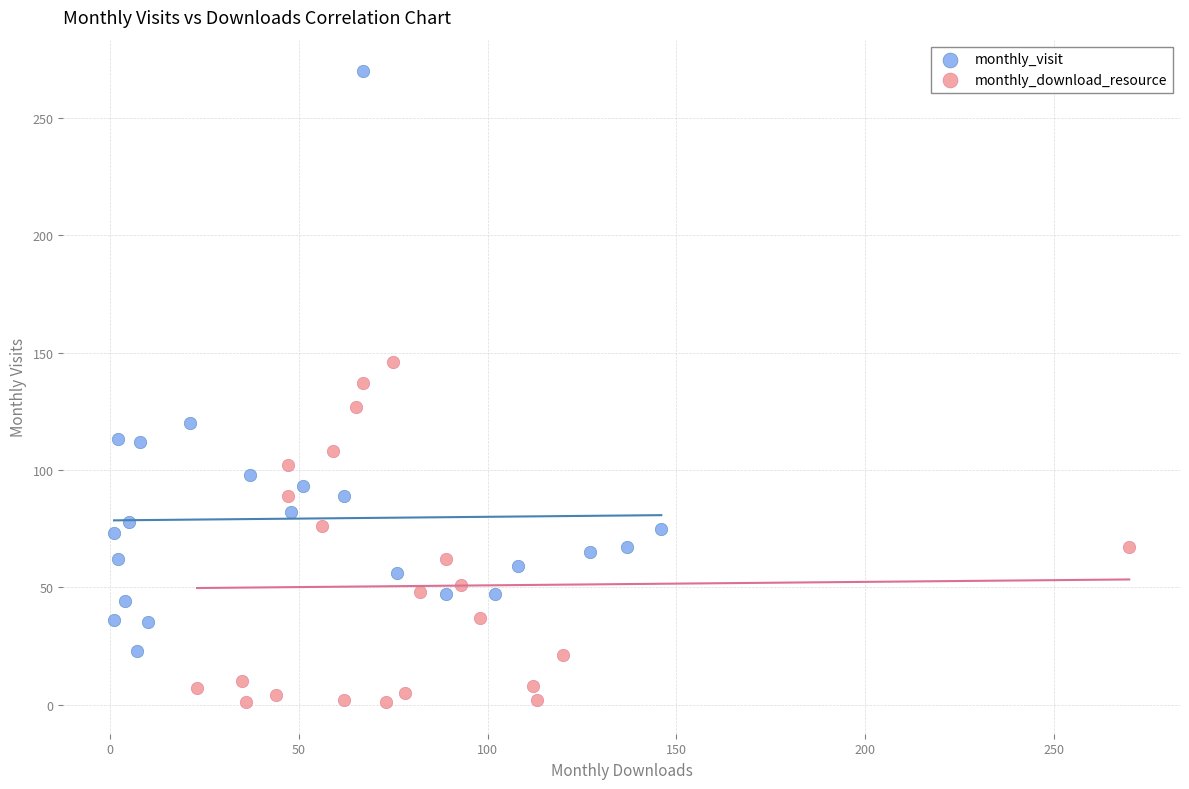

What are all the series names shown in the legend?

monthly_visit, monthly_download_resource